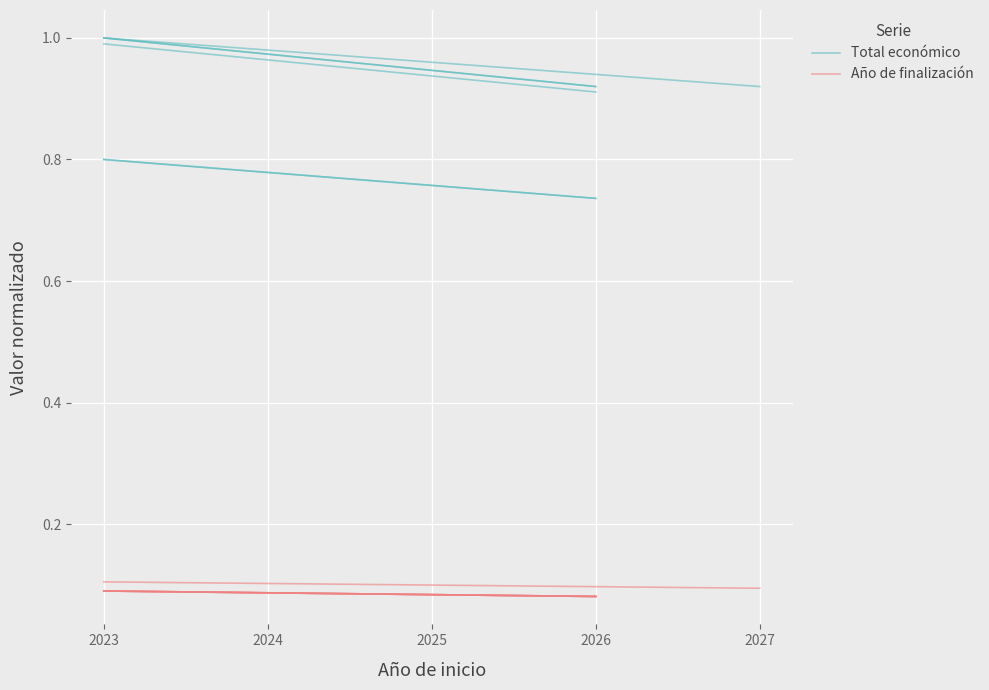

What is the maximum value shown in the chart?

1.0